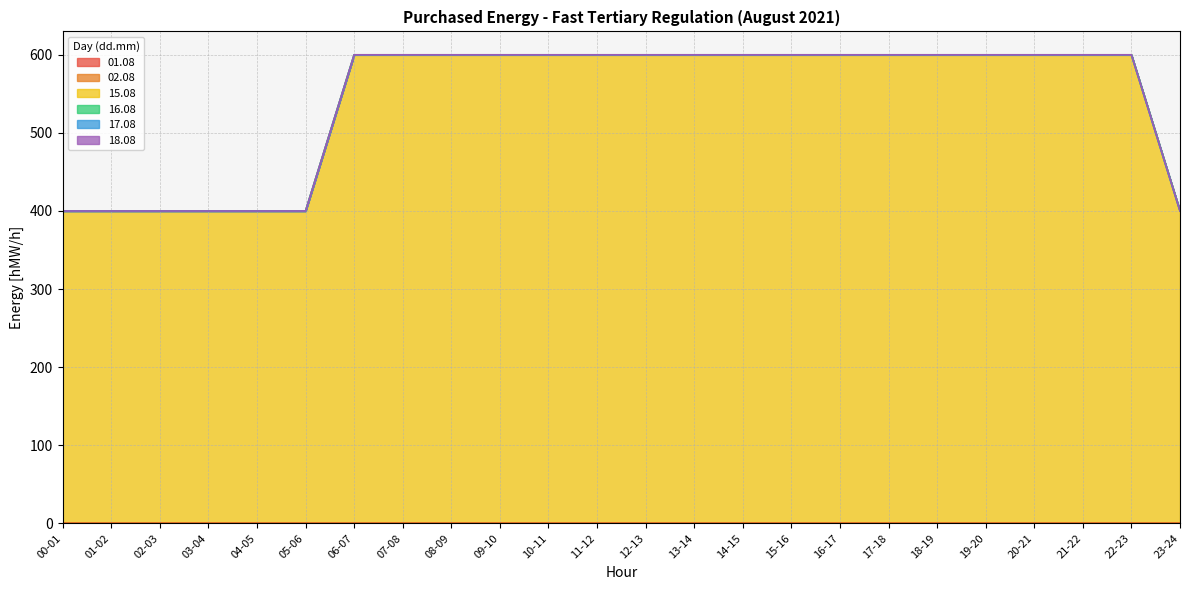

True or false: 02.08 and 15.08 intersect in this chart.

False